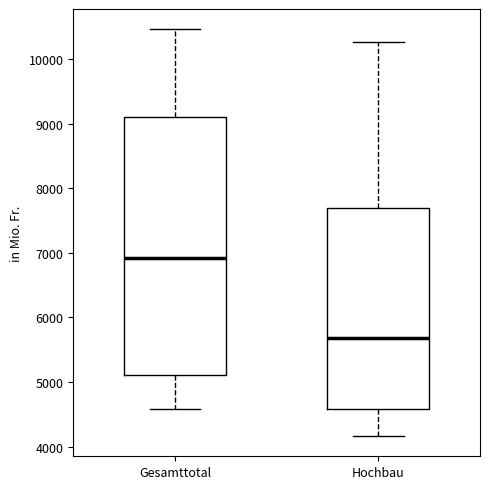

Where does the median line of the box for Gesamttotal sit on the y-axis? The values are not printed on the chart, so give them approximately, as read against the axis.

6900